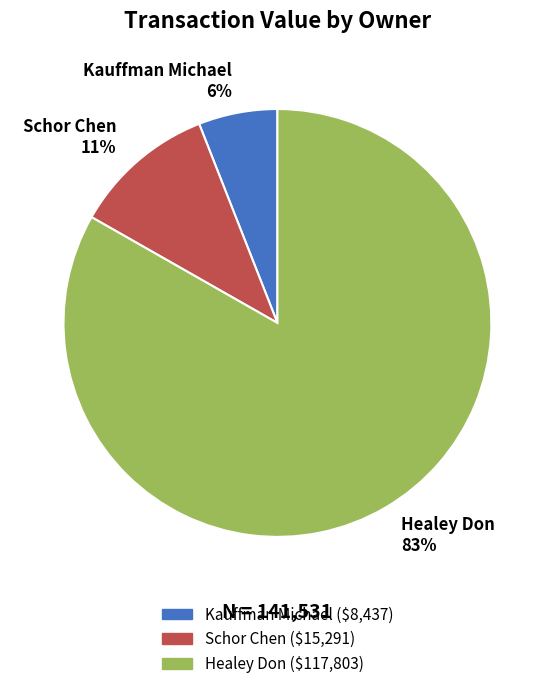

True or false: Kauffman Michael accounts for 11% of the total.

False